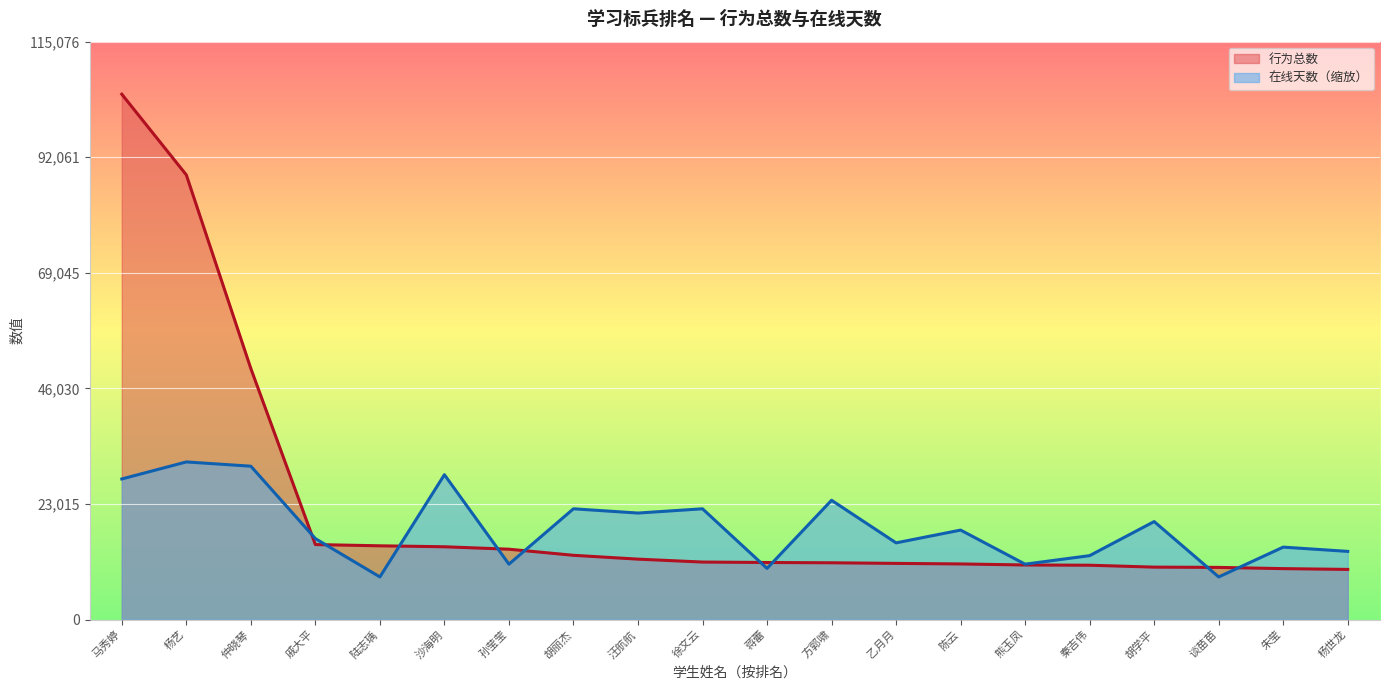

What is the label of the 3rd point from the right?

谈苗苗